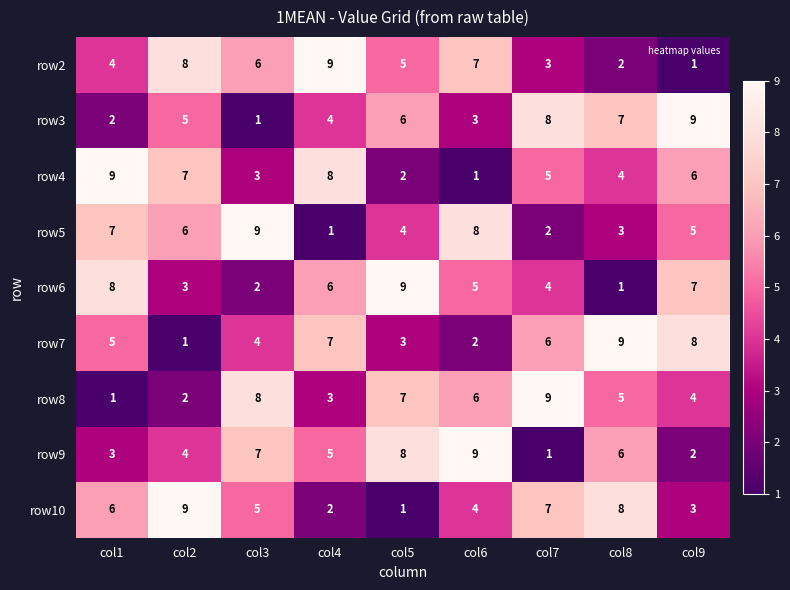

At which label does row4 reach its minimum?

col6